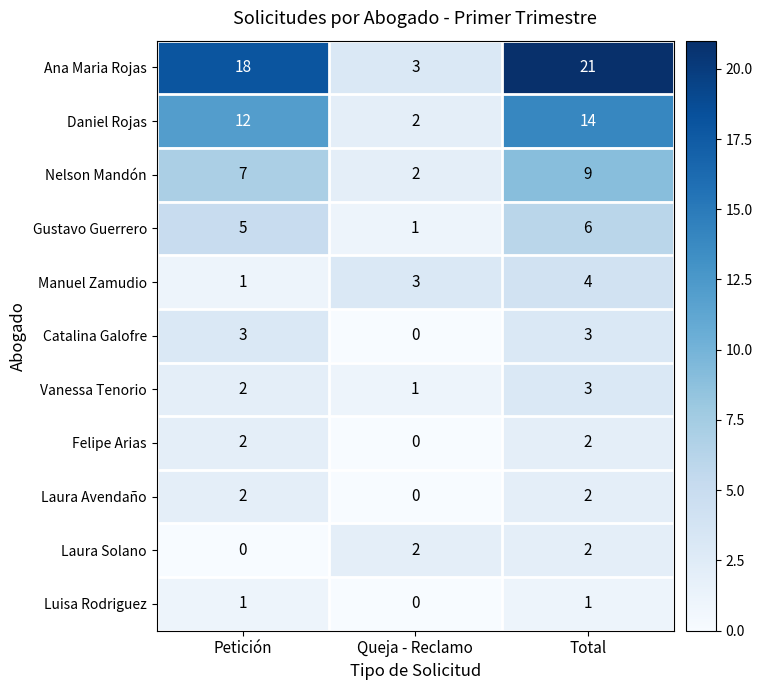

Which series has the largest total across all categories?

Ana Maria Rojas